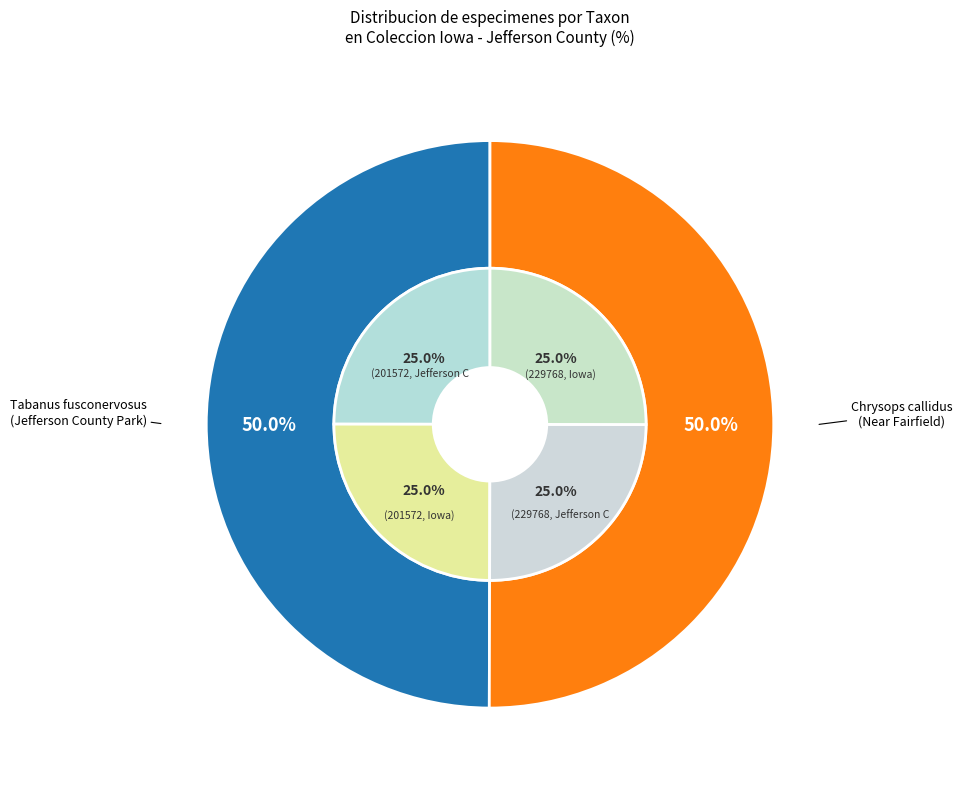

True or false: Tabanus fusconervosus (Jefferson County Park) accounts for 50% of the total.

True